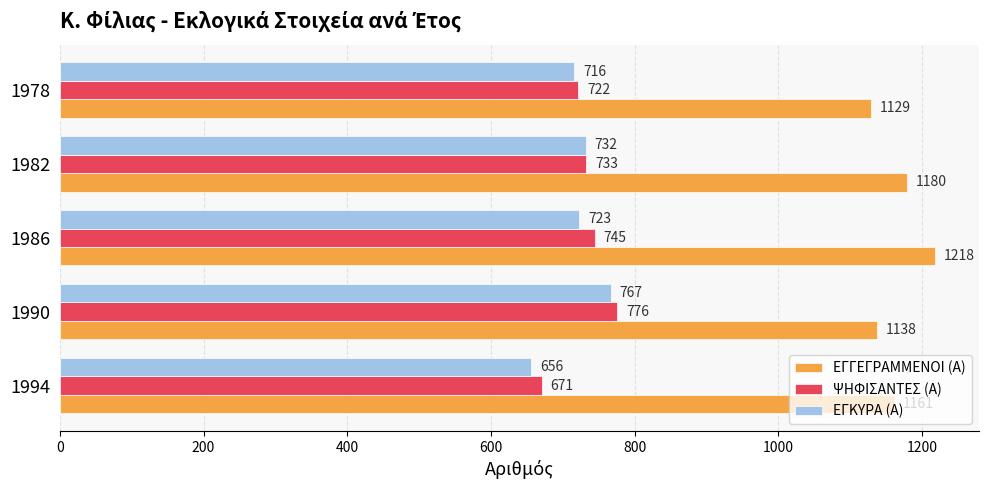

What is the minimum value shown in the chart?

656